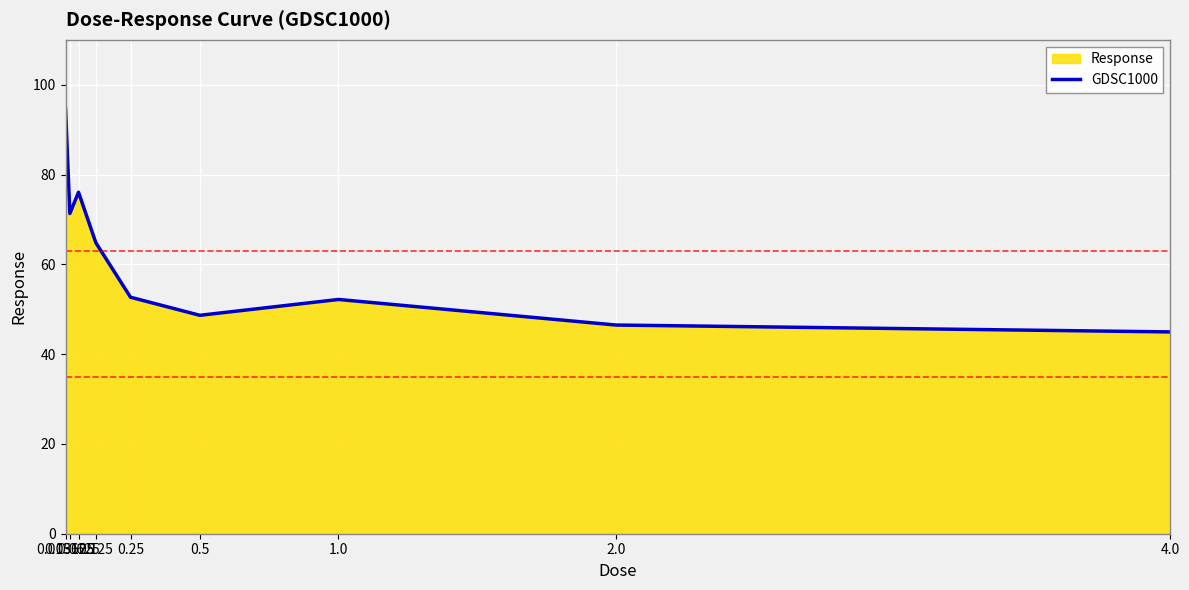

What is the difference between the values at 1.0 and 0.25?

0.5